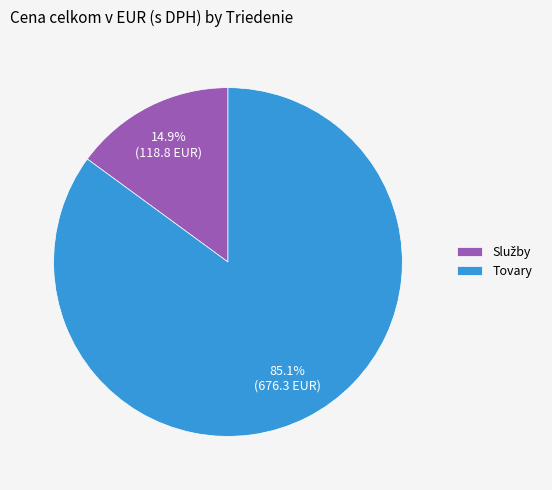

What is the majority slice?

Tovary